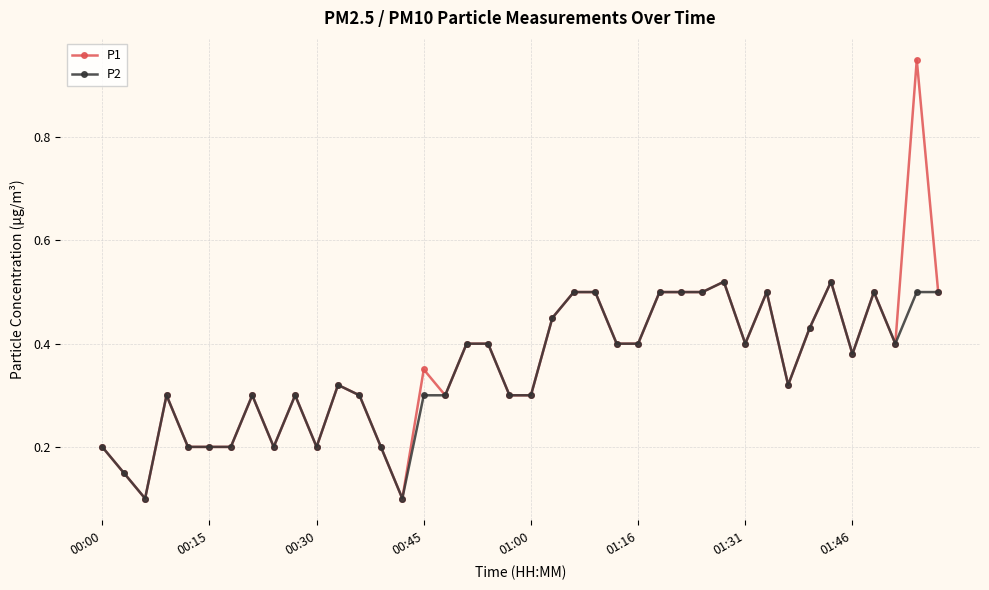

What are all the series names shown in the legend?

P1, P2